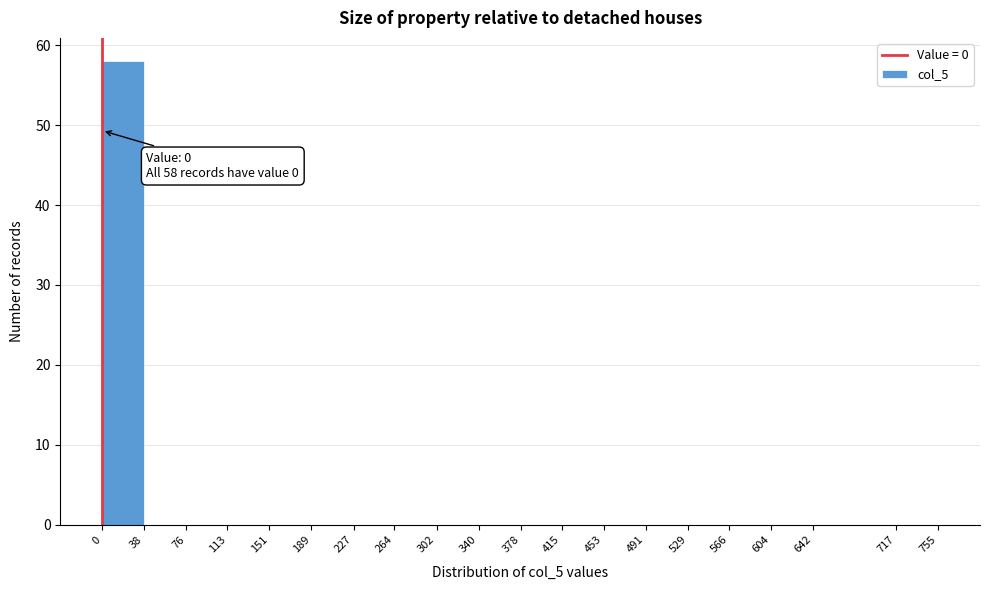

Over which range of the x-axis is the bar tallest?

0 to 38